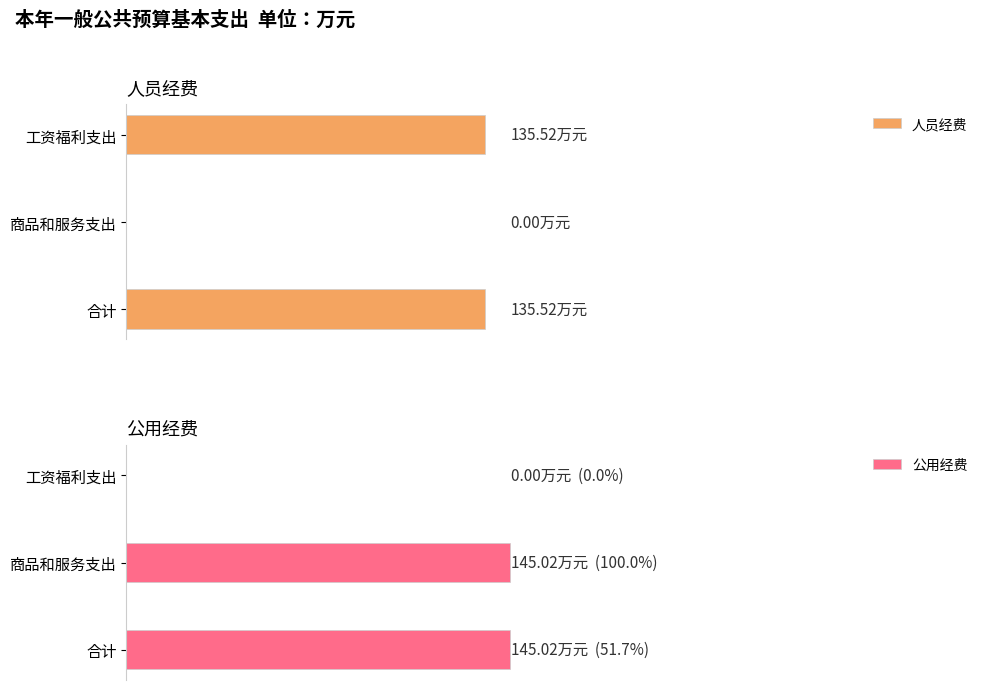

Is the value of 公用经费 at 商品和服务支出 greater than the value of 人员经费 at 工资福利支出?

Yes